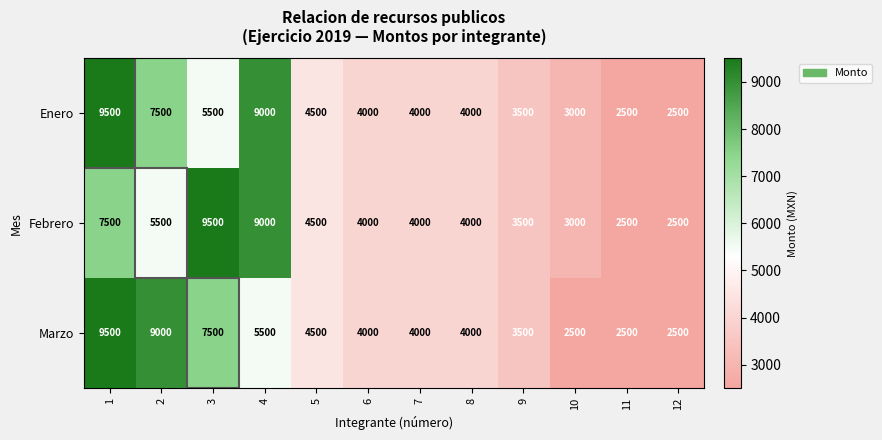

Is it true that Marzo equals 10194 at 3?

False